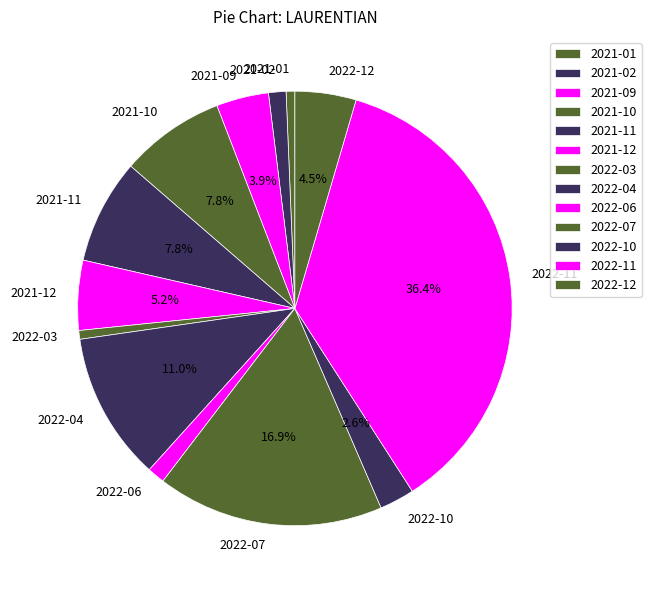

Count the number of slices in the pie.

13